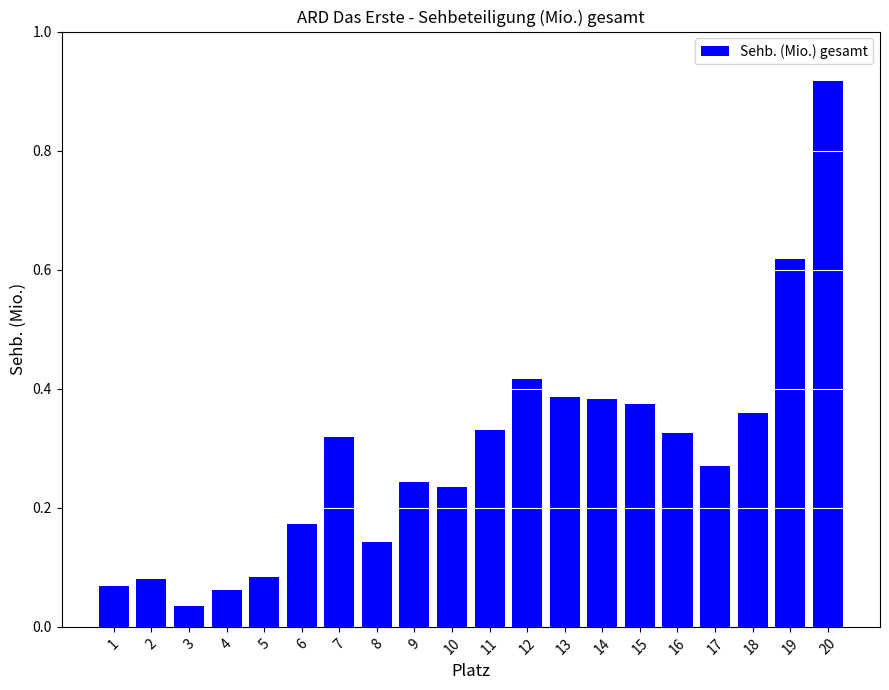

Where is the data nearest to the value 0?

3